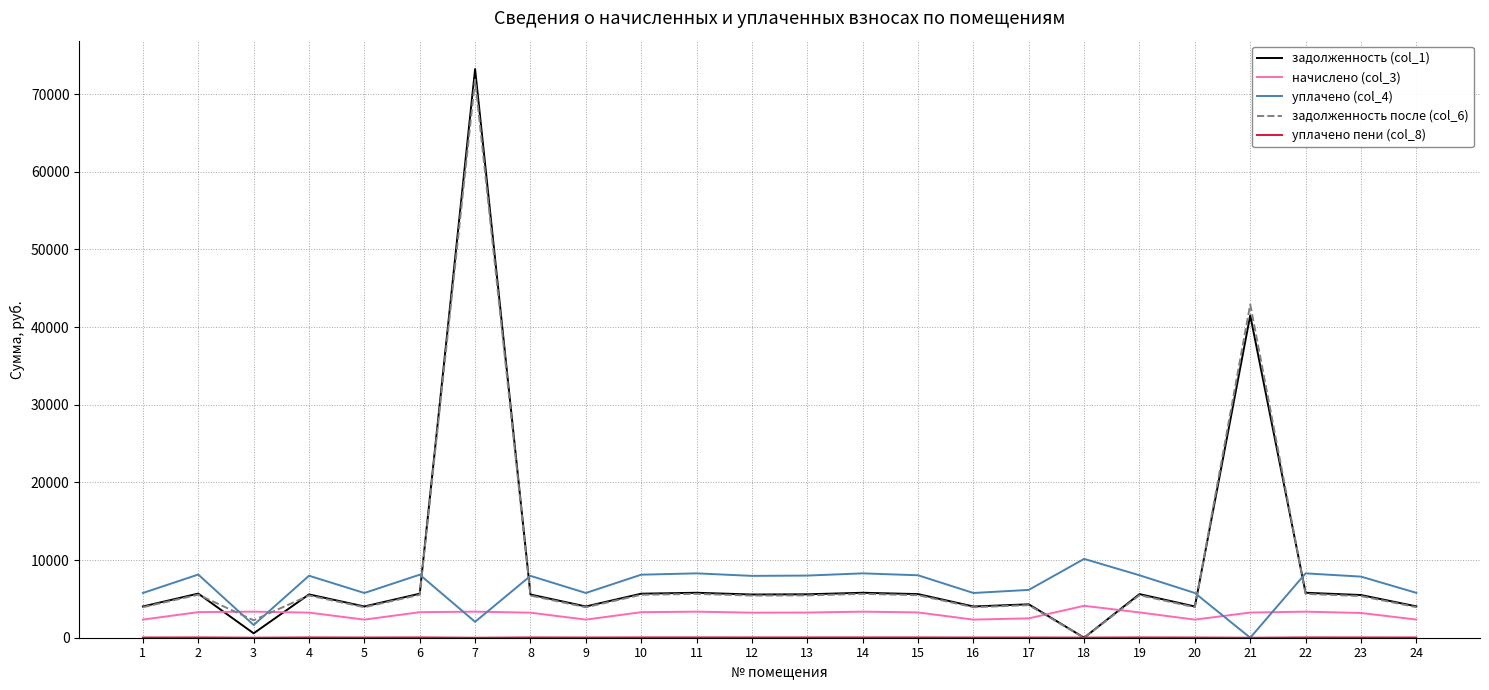

Is the value of начислено (col_3) at 6 greater than the value of задолженность (col_1) at 4?

No